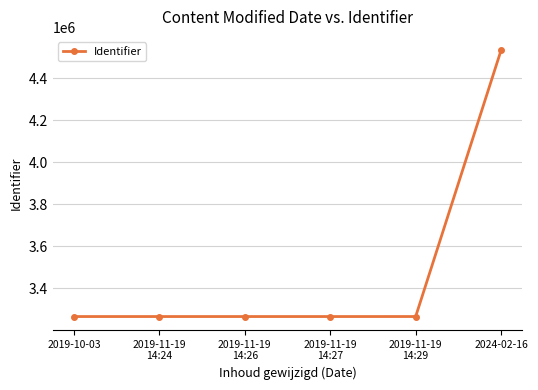

What is the average value?

3476162